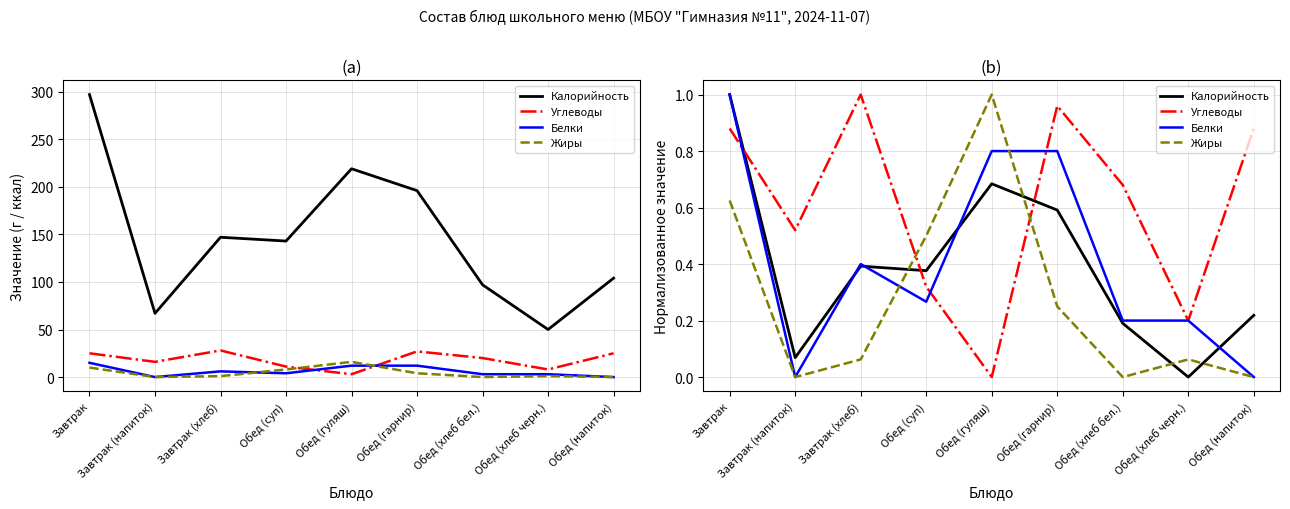

True or false: Калорийность and Жиры intersect in this chart.

True